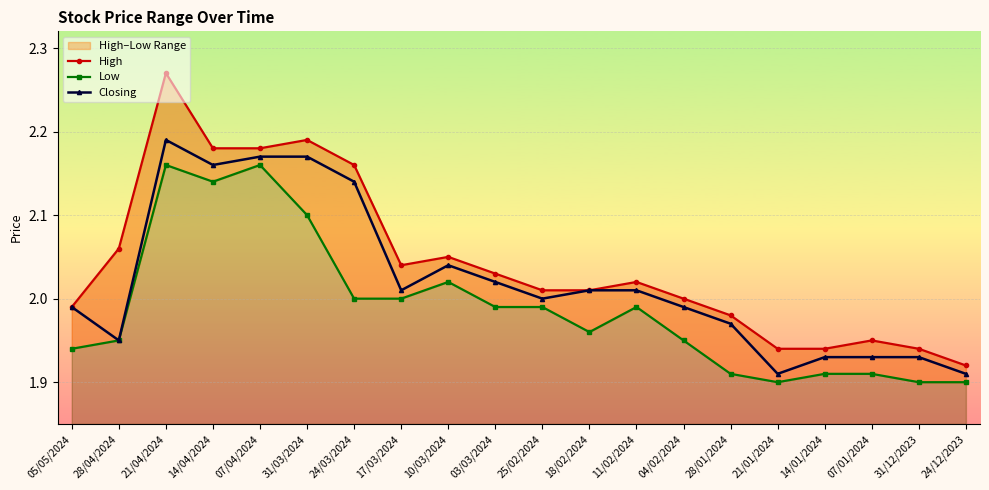

What value does the Low series have at 07/01/2024?

1.9